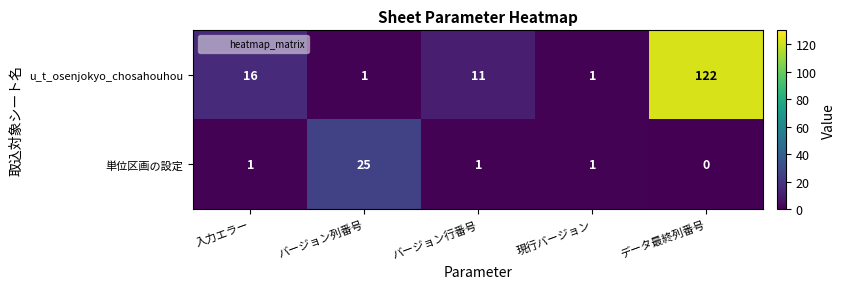

What is the total value across all series at バージョン行番号?

12